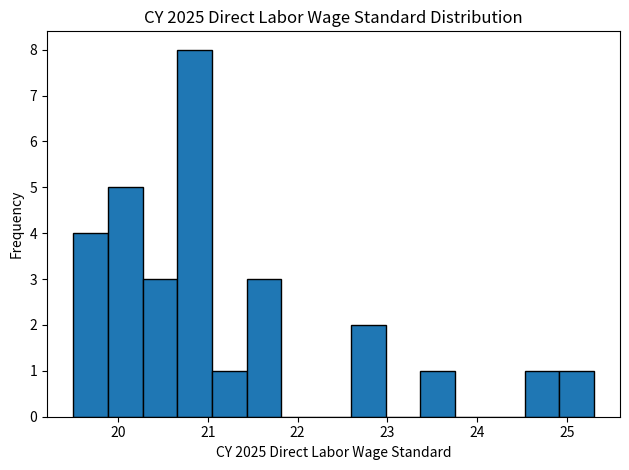

Read against the x-axis, roughly where is the centre of the tallest bar?

20.9